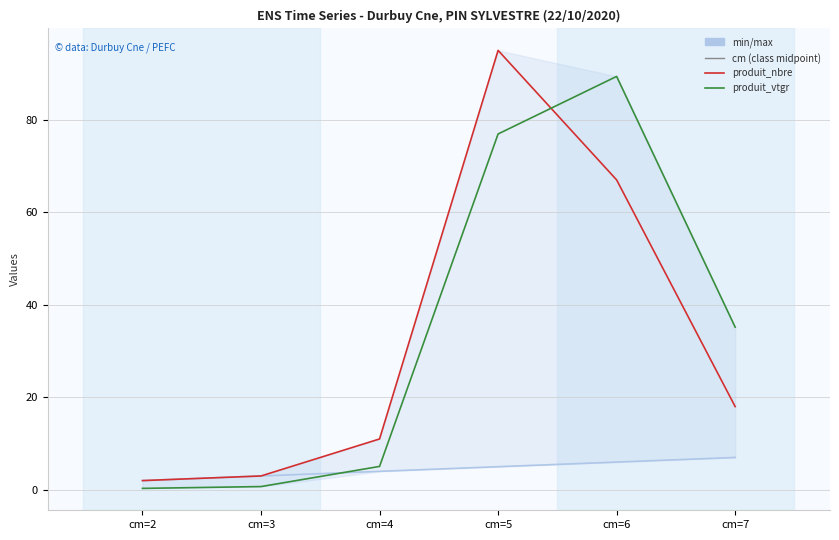

True or false: cm and produit_nbre cross at least once.

False